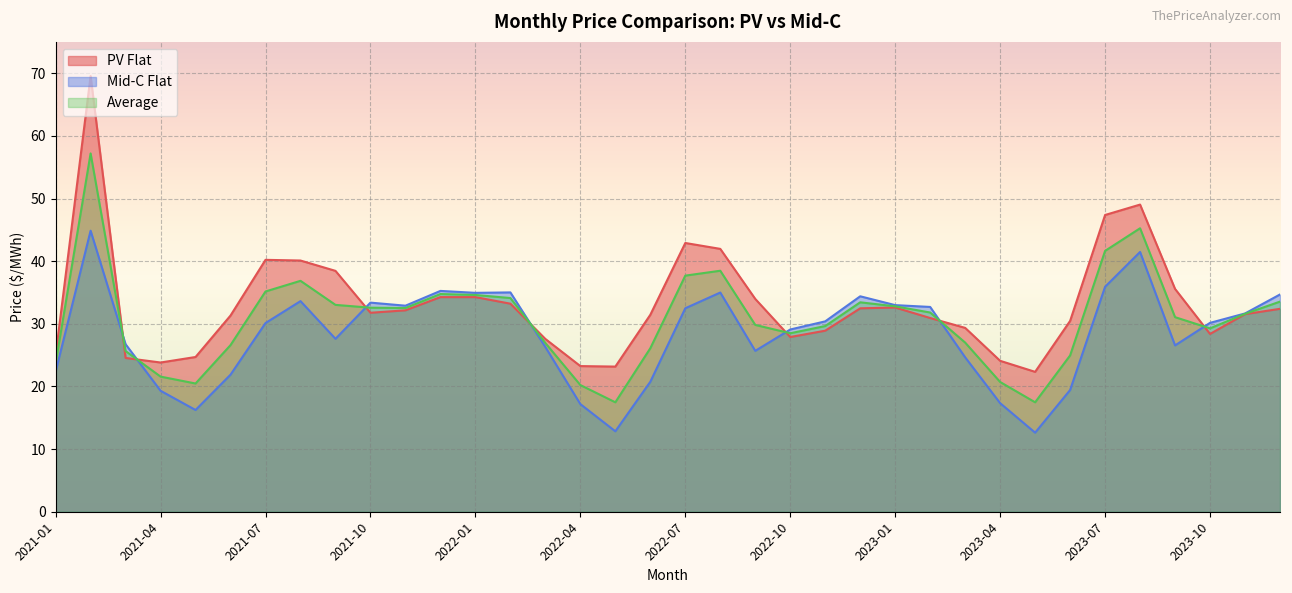

Between which two adjacent categories do Average and Mid-C Flat first intersect?

2021-02 and 2021-03